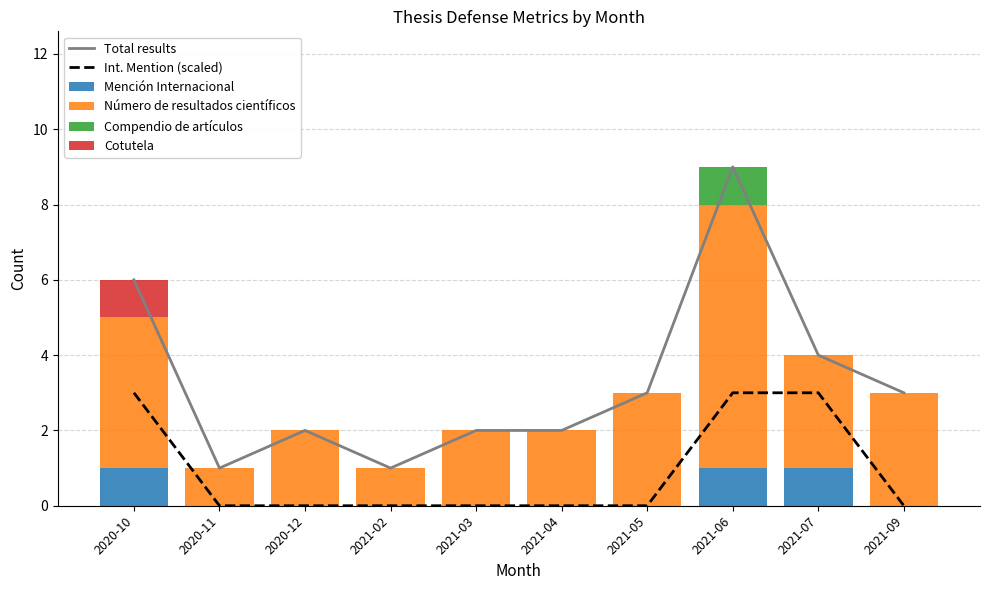

Which category has the lowest value in the Cotutela series?

2020-11